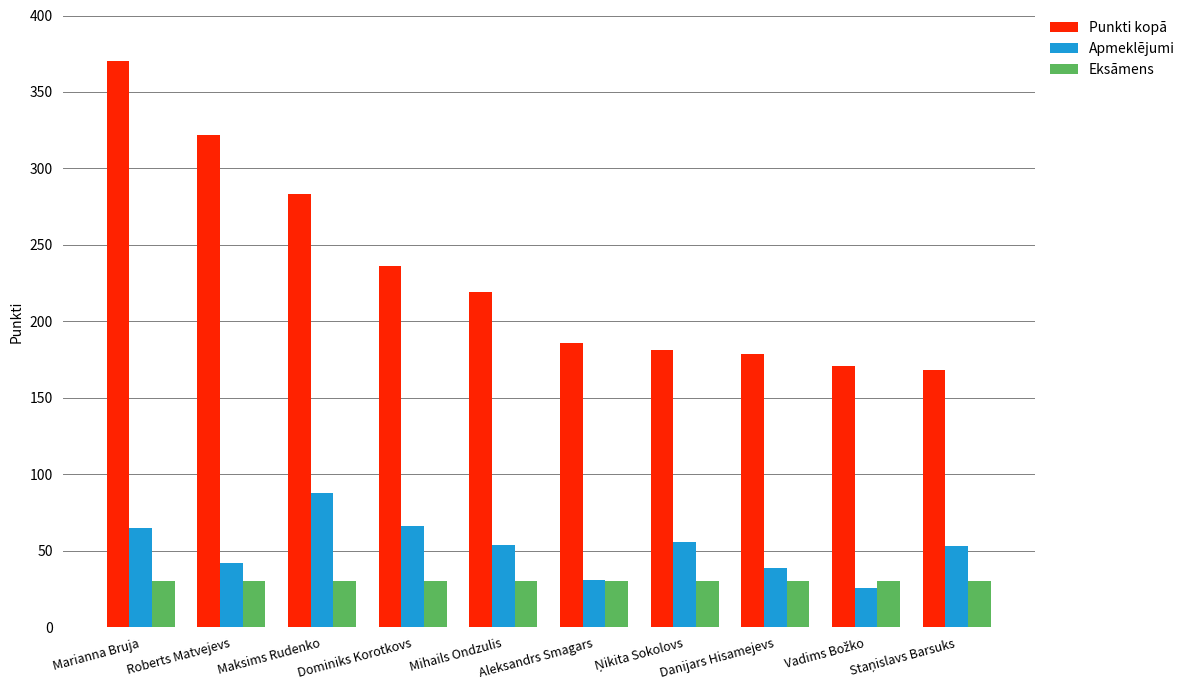

At which label does Apmeklējumi reach its peak?

Maksims Rudenko